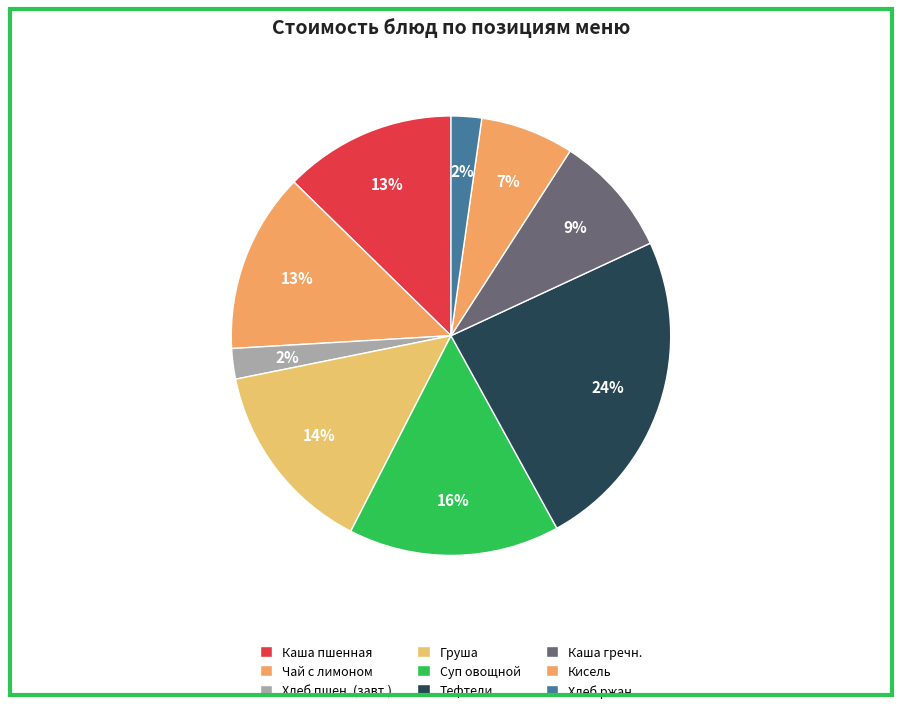

Is there a majority slice in this chart?

No